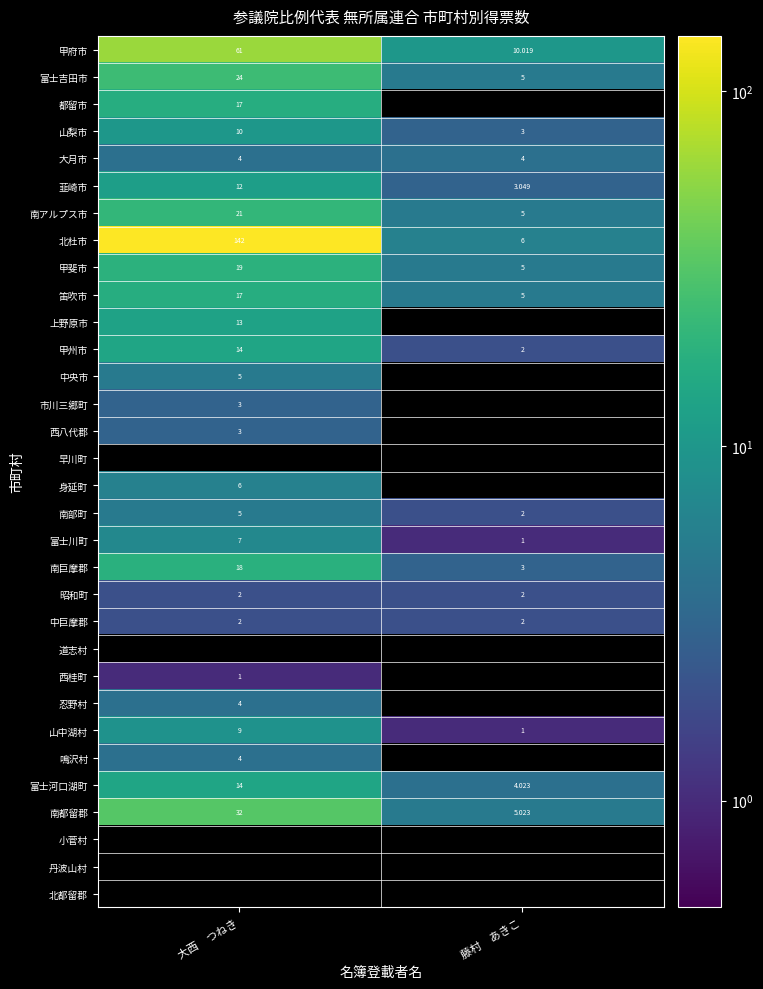

What is the total value across all series at 大西　つねき?

469.0